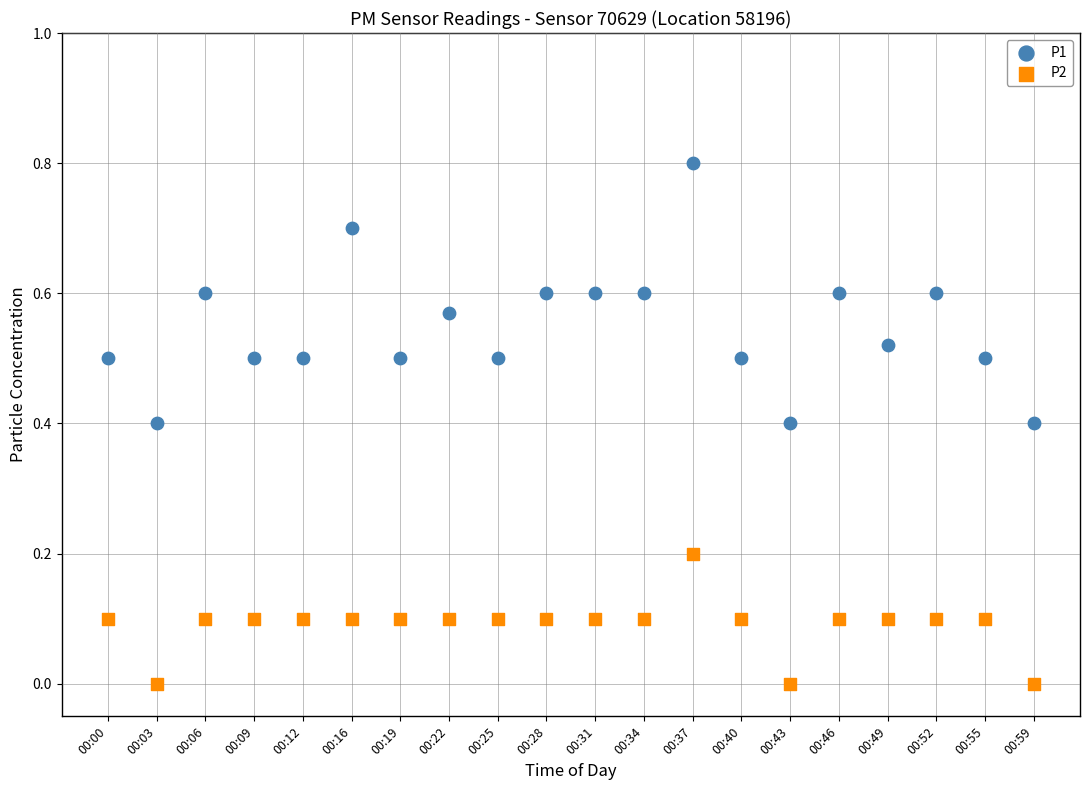

Which series has the largest Y range (max minus min)?

P1